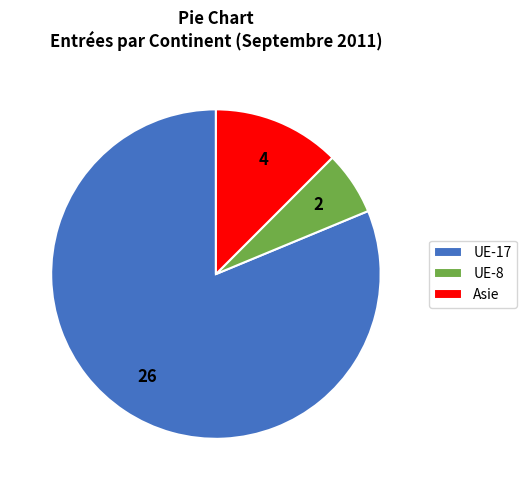

Count the number of slices in the pie.

3